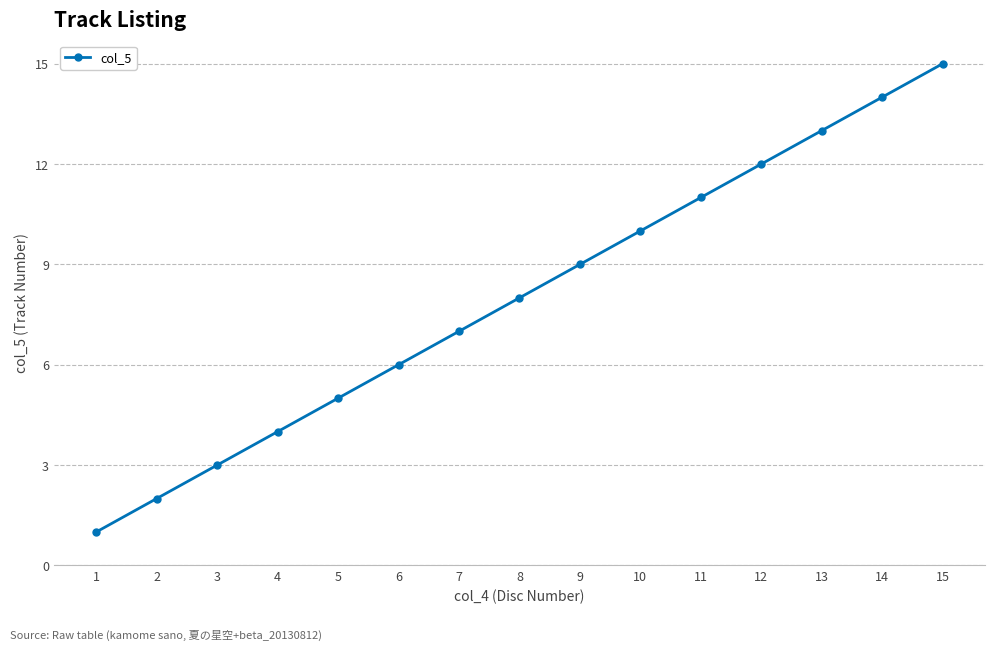

What is the average value?

8